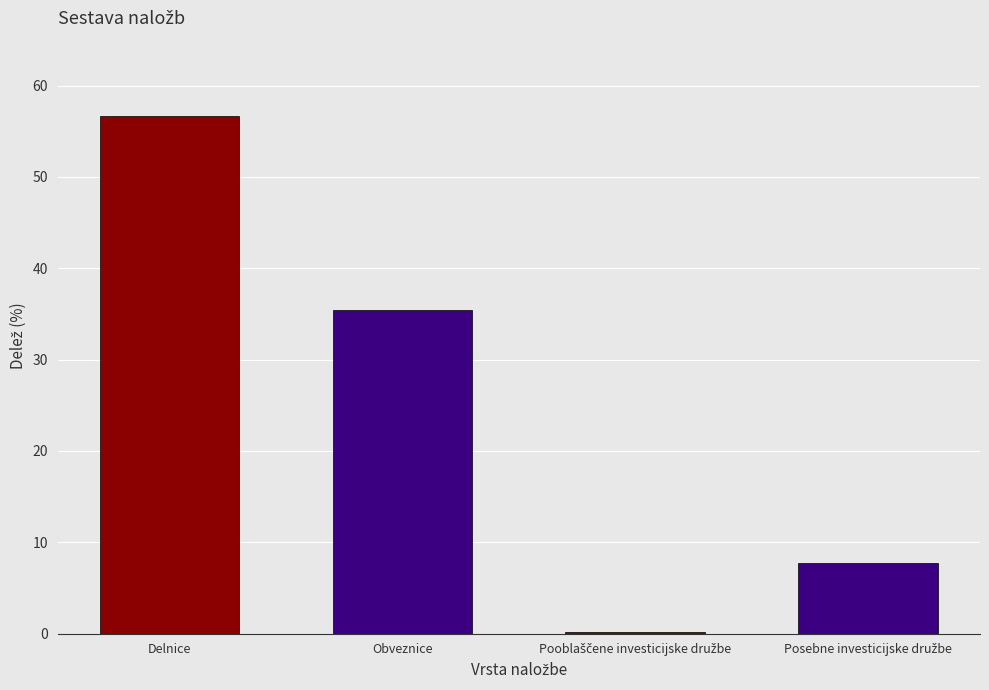

What is the change in value from Delnice to Obveznice?

-21.3